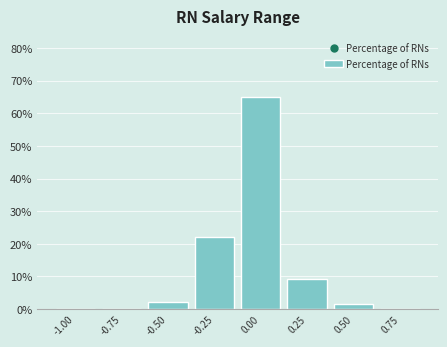

Reading right to left, extract all data points from this chart.

0.75=0.0	0.50=1.4	0.25=9.3	0.00=65.0	-0.25=22.1	-0.50=2.1	-0.75=0.0	-1.00=0.0